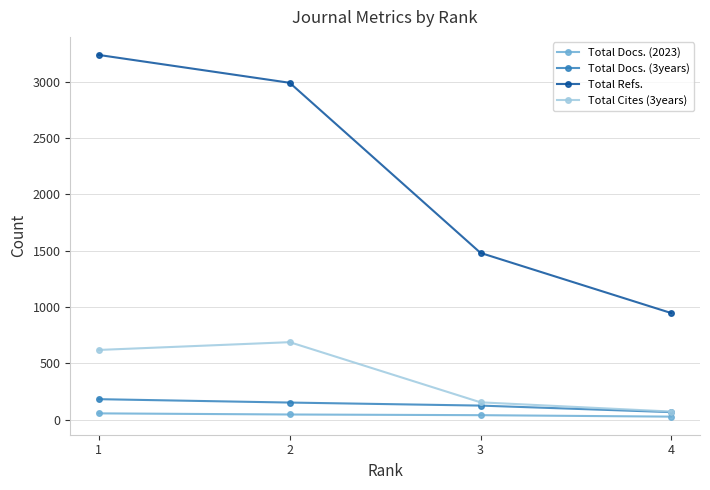

Which category has the lowest value in the Total Docs. (3years) series?

4